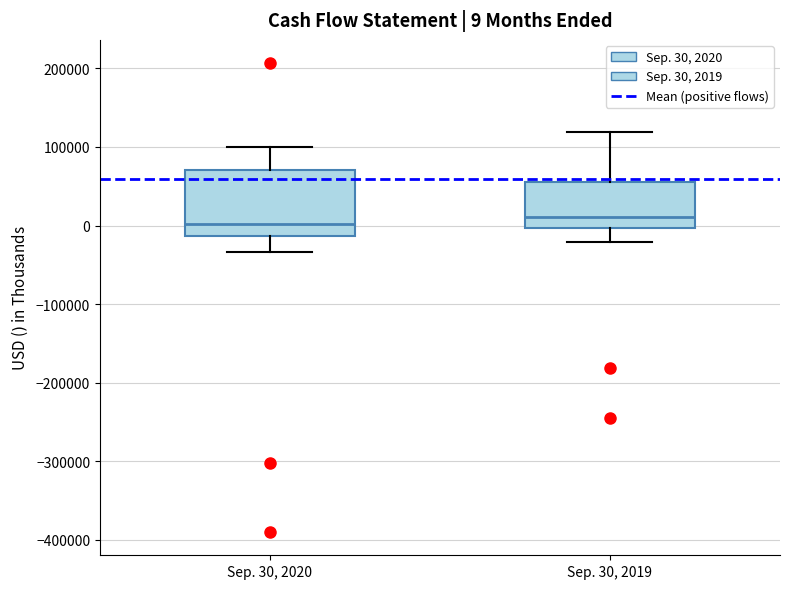

Comparing the boxes themselves (not the whiskers), which one is the tallest?

Sep. 30, 2020